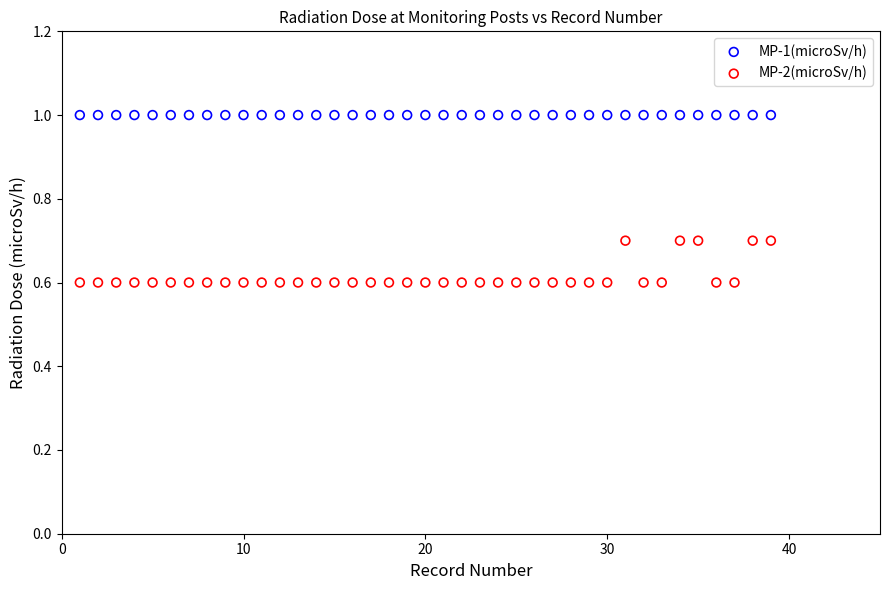

Which series reaches the maximum Y coordinate?

MP-1(microSv/h)